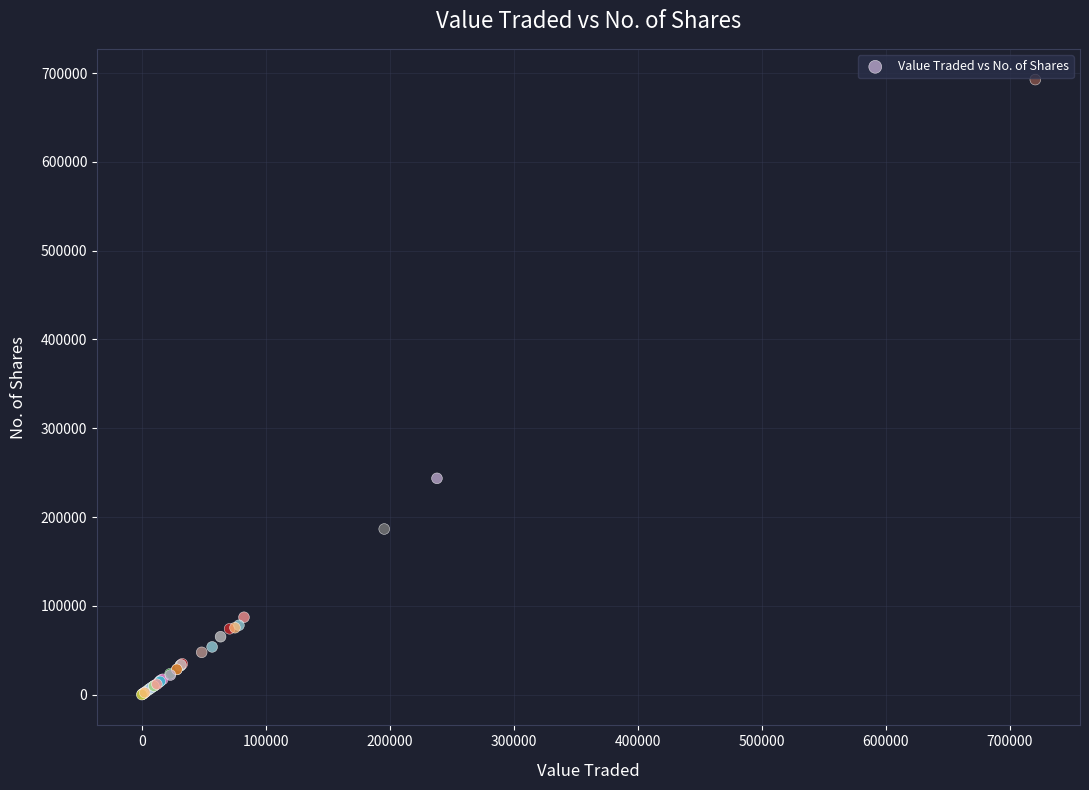

What Y value in the scatter plot is closest to 346340?

243612